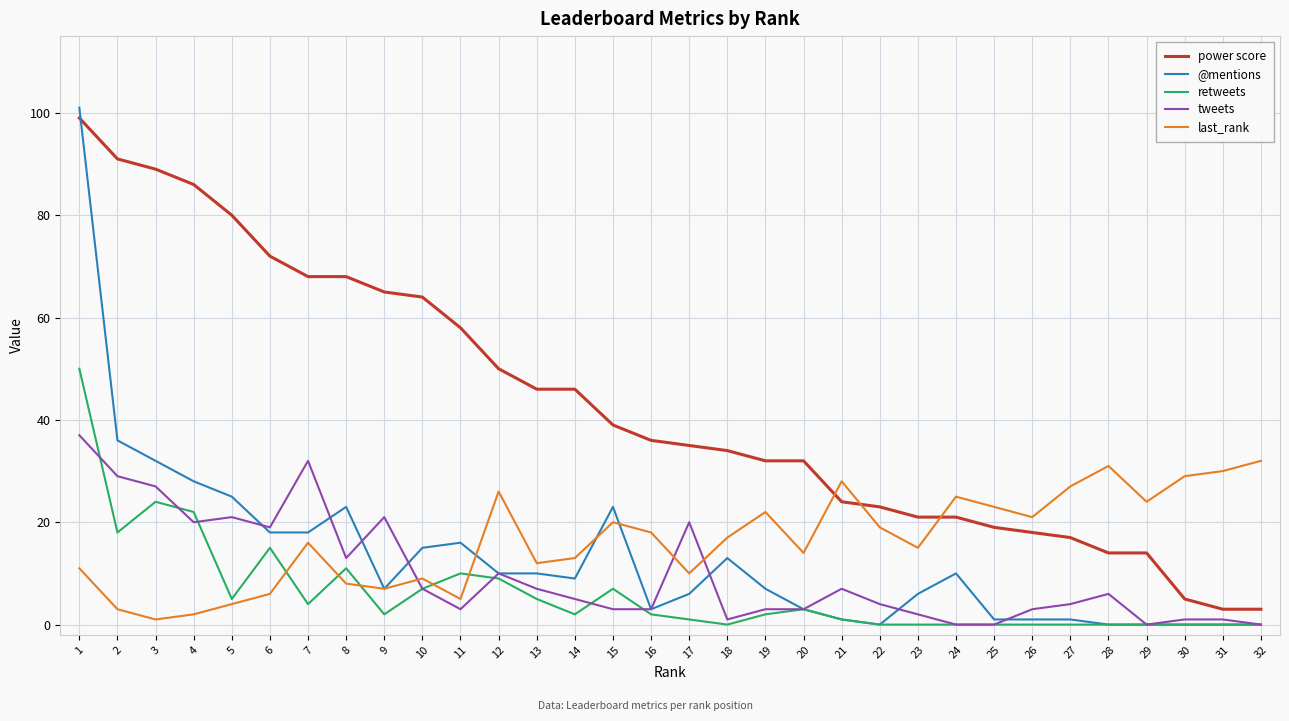

Which series has the largest total across all categories?

power score